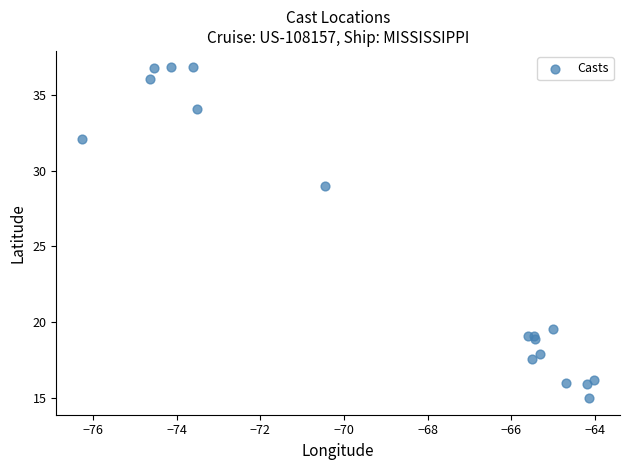

What Y value in the scatter plot is closest to 25?

29.0